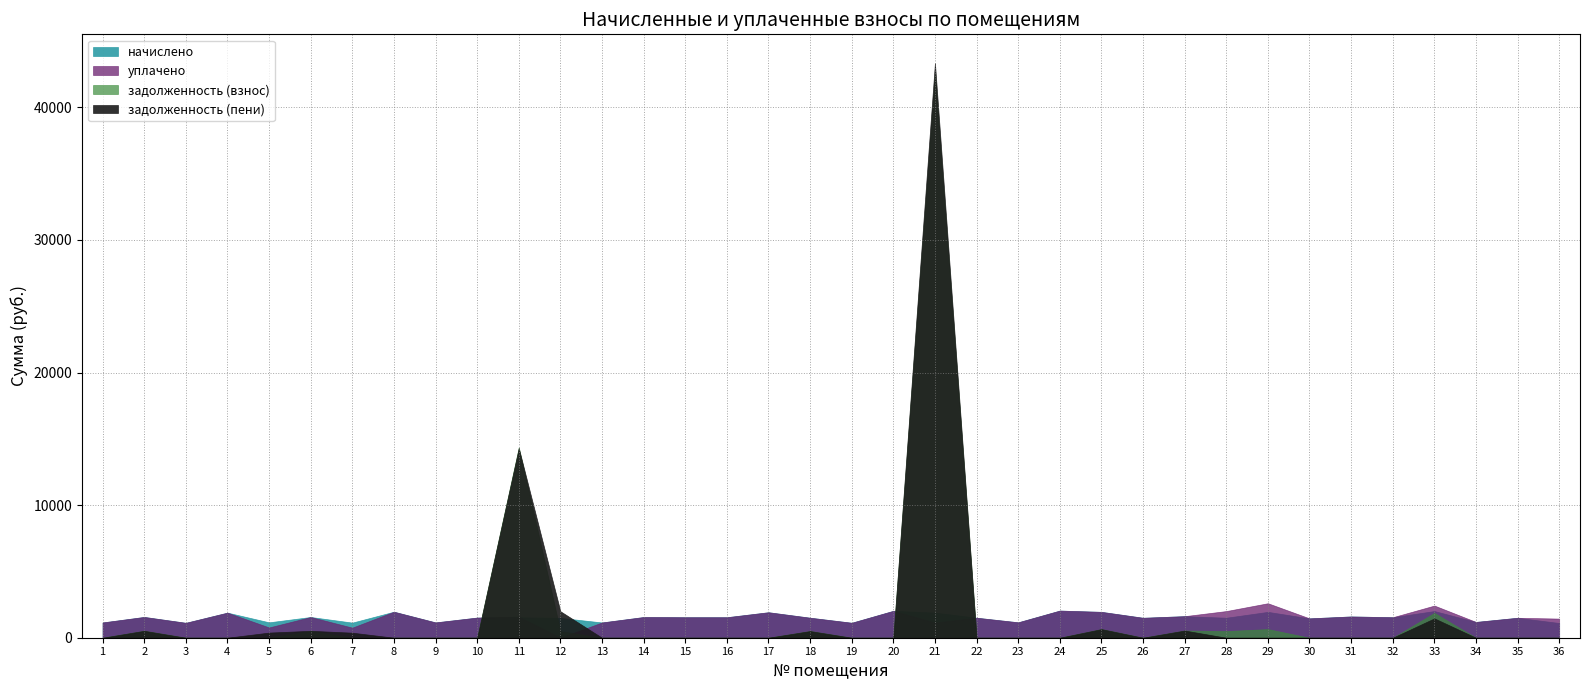

True or false: задолженность (взнос) has more than 0 points higher than both neighbors.

True